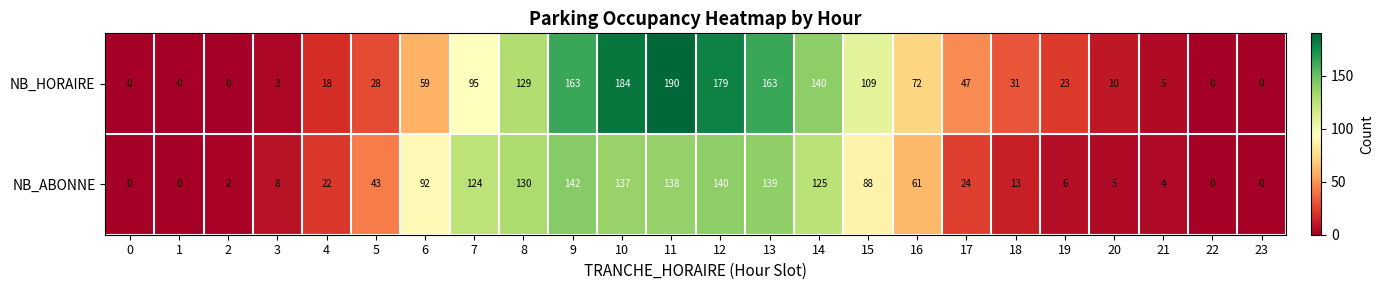

What is the difference between the second highest and minimum values in the NB_HORAIRE series?

184